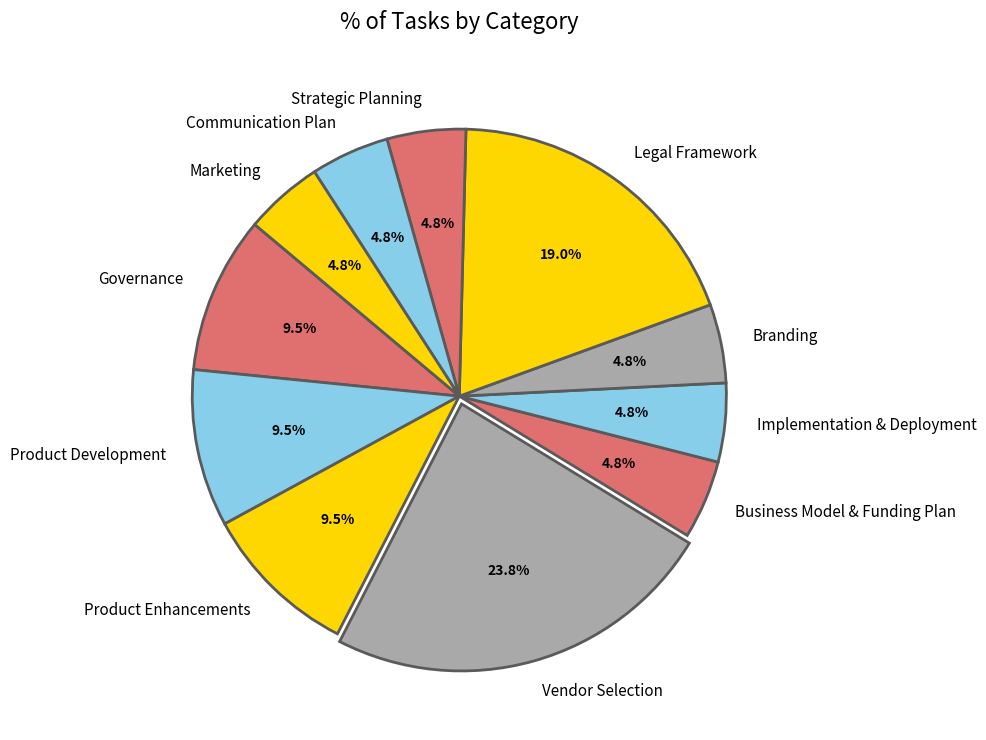

To the nearest percent, what is the difference between the largest and smallest slice percentages?

19%